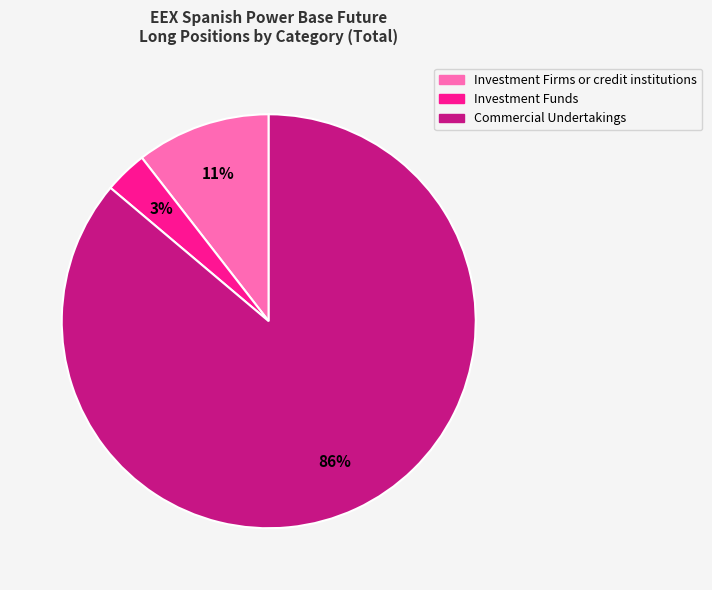

Which category has the biggest portion of the pie?

Commercial Undertakings